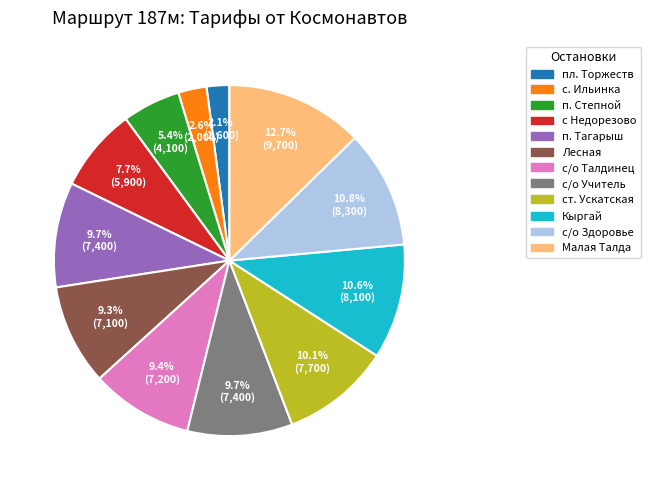

Between с. Ильинка and ст. Ускатская, which is larger?

ст. Ускатская